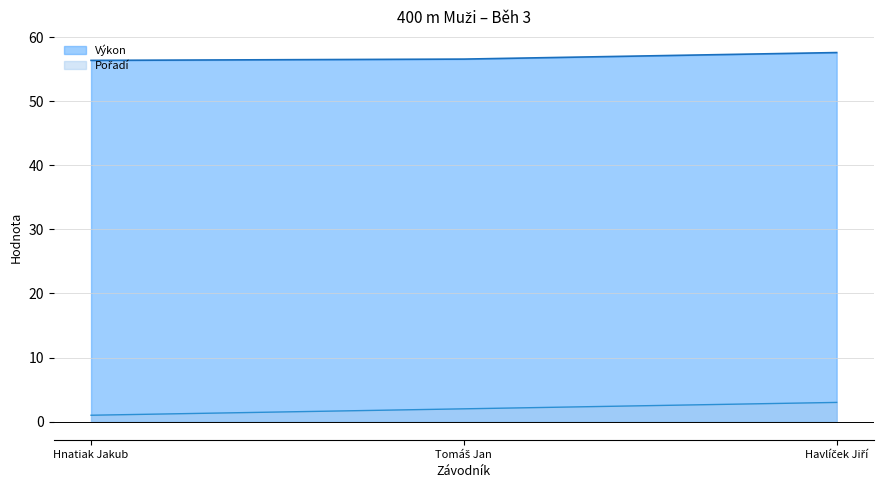

What are all the series names shown in the legend?

Pořadí, Výkon